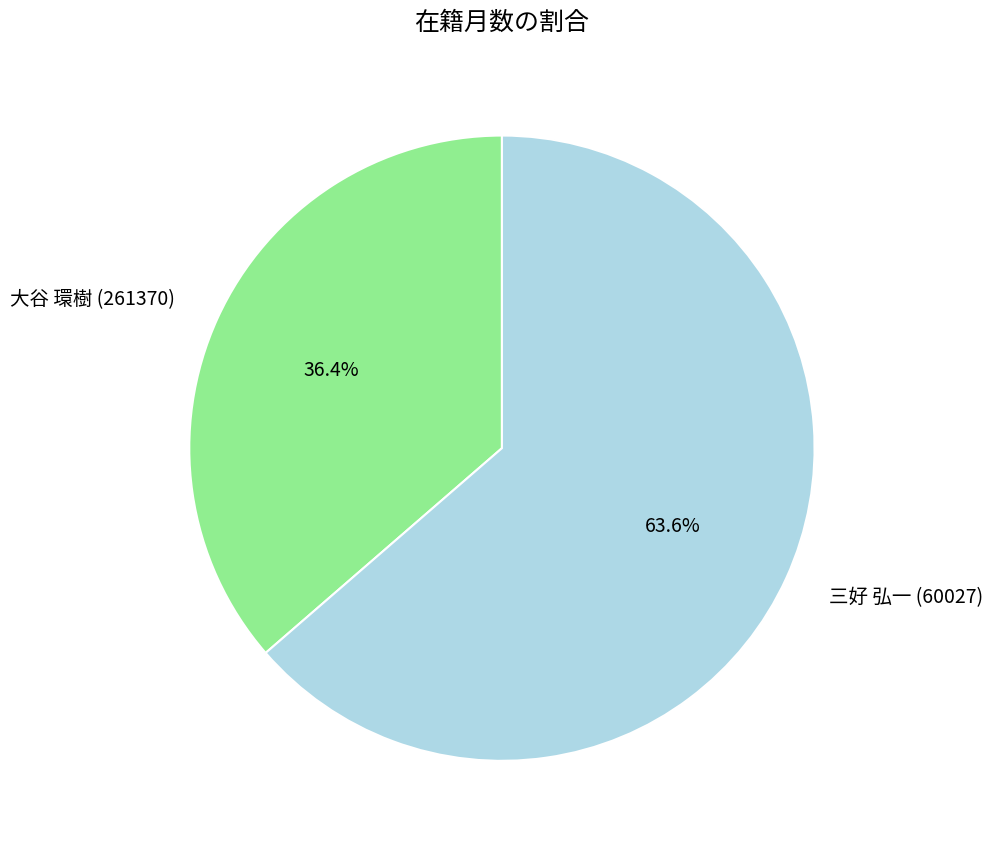

Which category has the biggest portion of the pie?

三好 弘一 (60027)